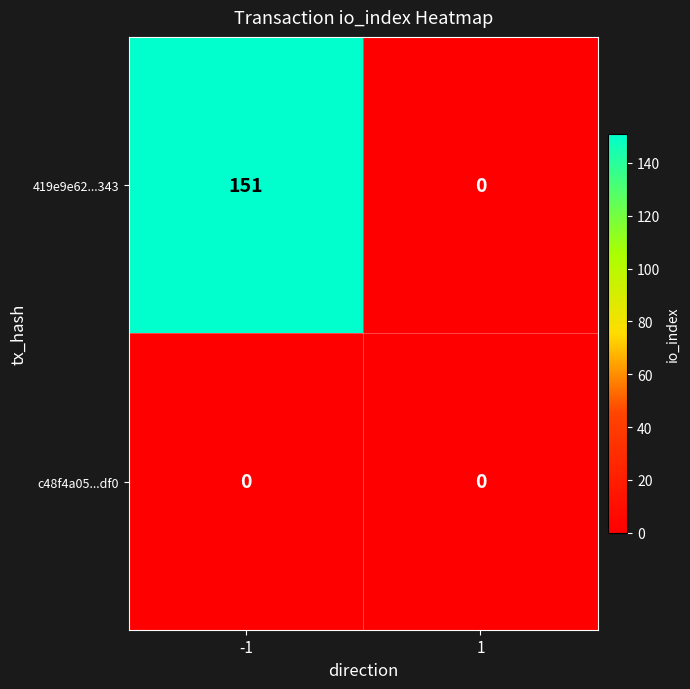

True or false: c48f4a05...df0 has a value of 0 at -1.

True